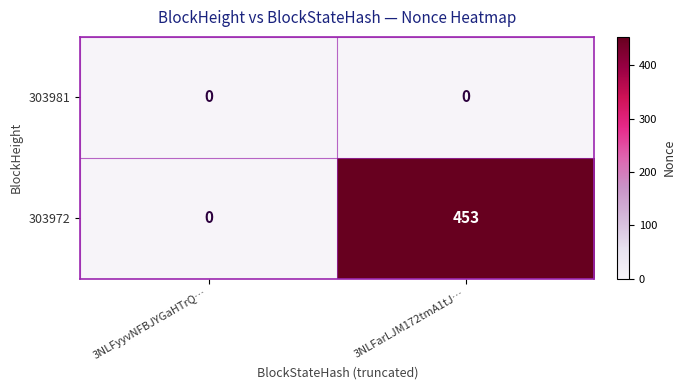

Reading left to right, transcribe all the data shown in this chart.

303981: 3NLFyyvNFBJYGaHTrQ…=0	3NLFarLJM172tmA1tJ…=0
303972: 3NLFyyvNFBJYGaHTrQ…=0	3NLFarLJM172tmA1tJ…=453